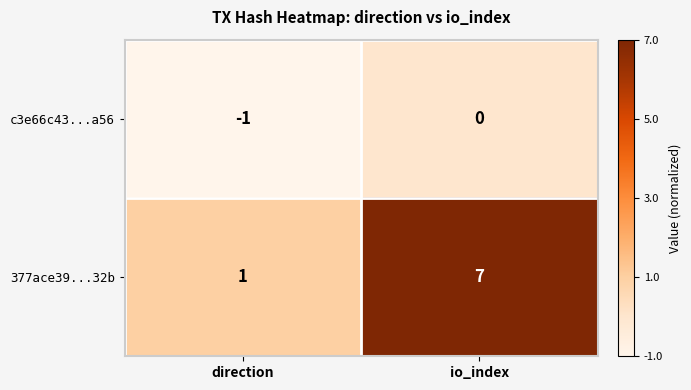

The value of c3e66c43...a56 at io_index is 0. True or false?

True